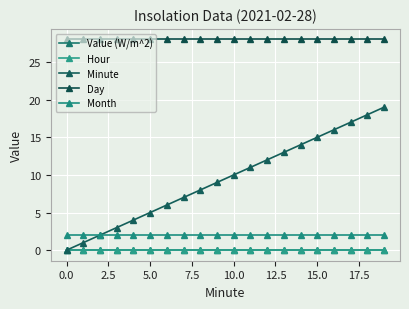

What is the label of the 17th point from the left?

16